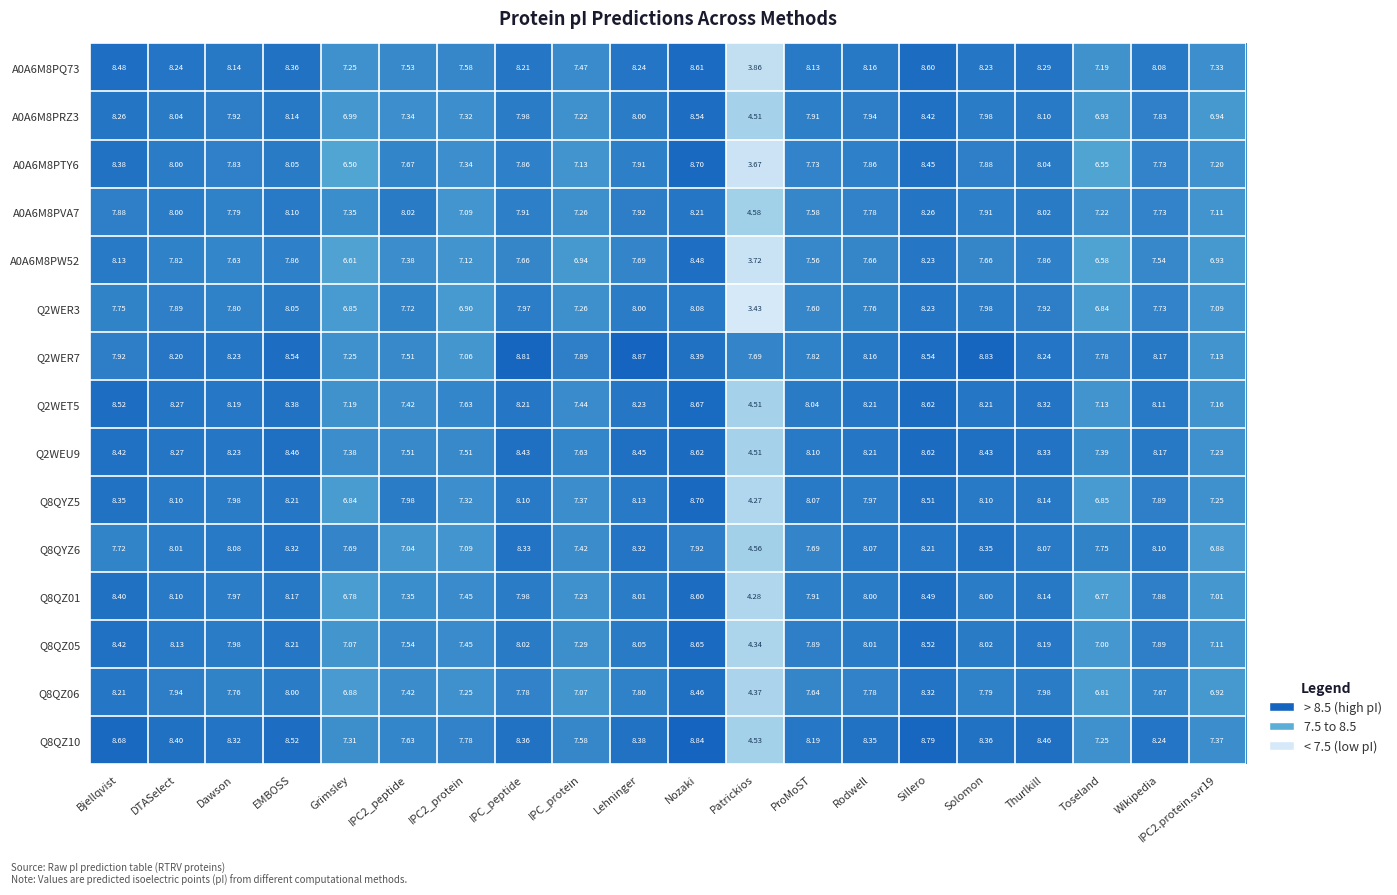

At which label does Q2WEU9 first exceed 8?

Bjellqvist